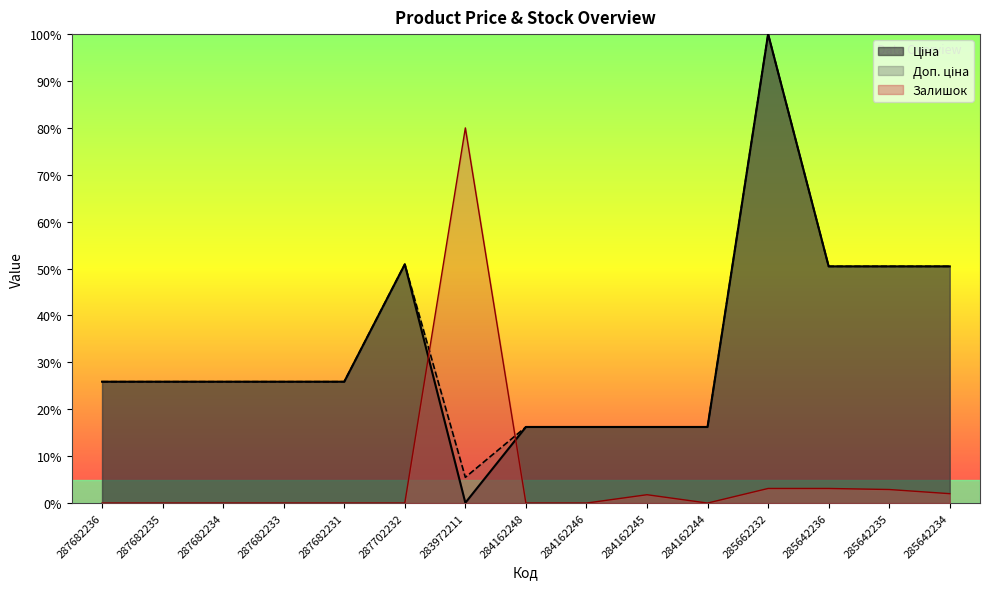

True or false: Залишок has a value of 109.1 at 283972211.

False